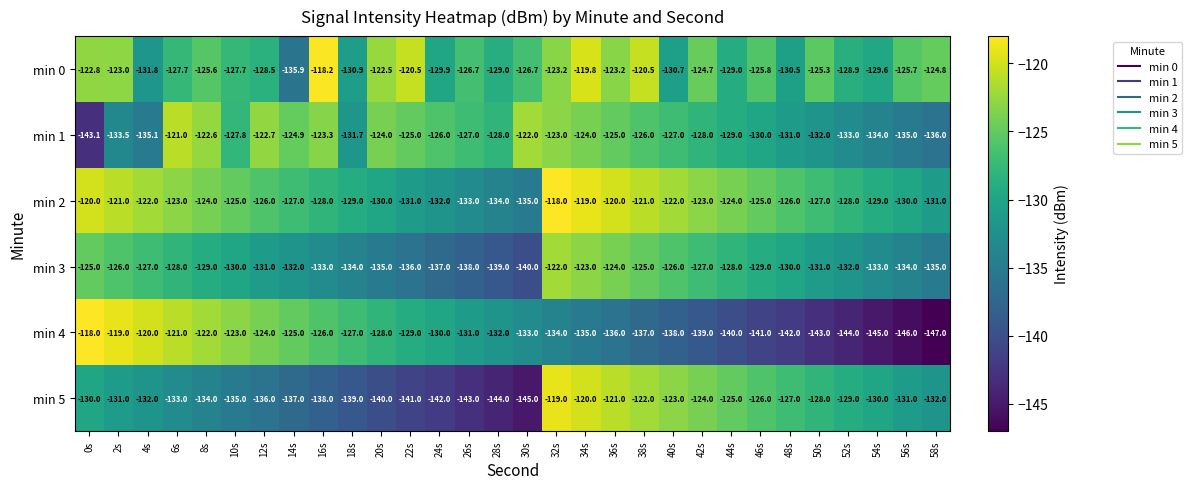

What is the total value across all series at 20s?

-779.5